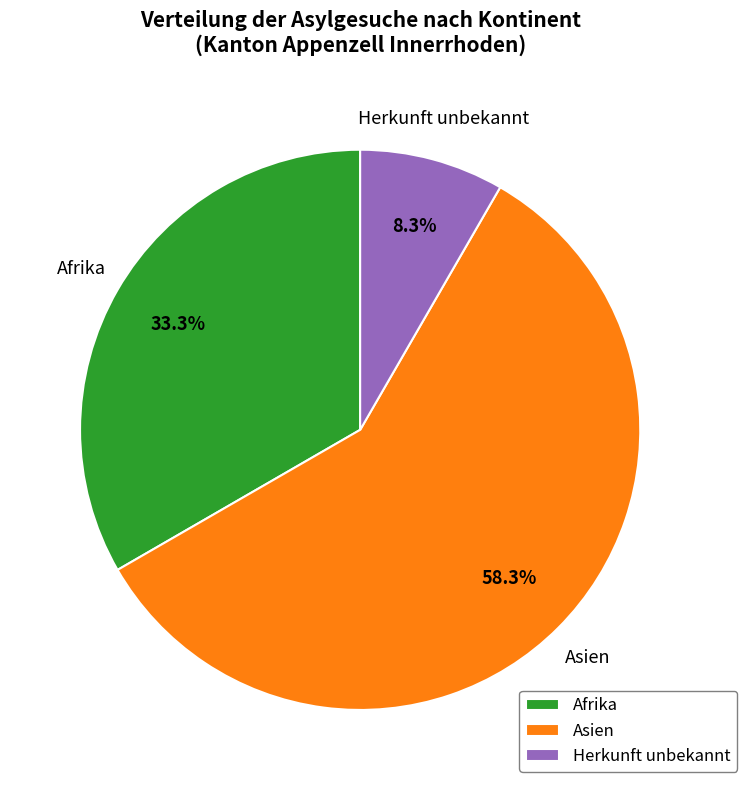

True or false: Afrika accounts for 22% of the total.

False